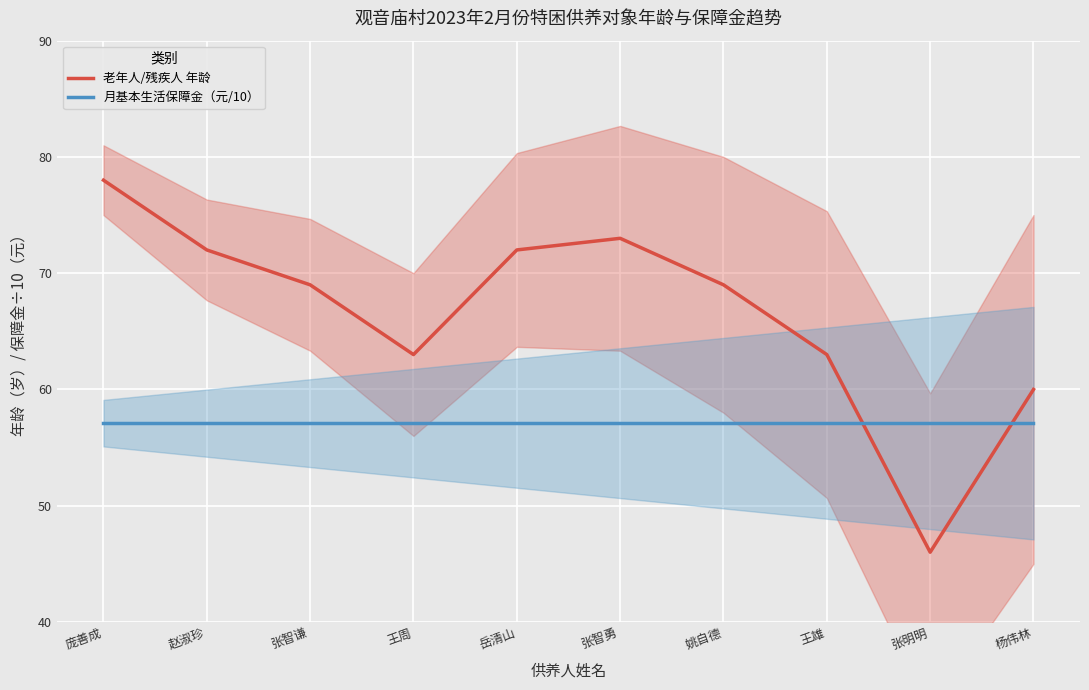

Is it true that 老年人/残疾人 年龄 equals 101.2 at 赵淑珍?

False